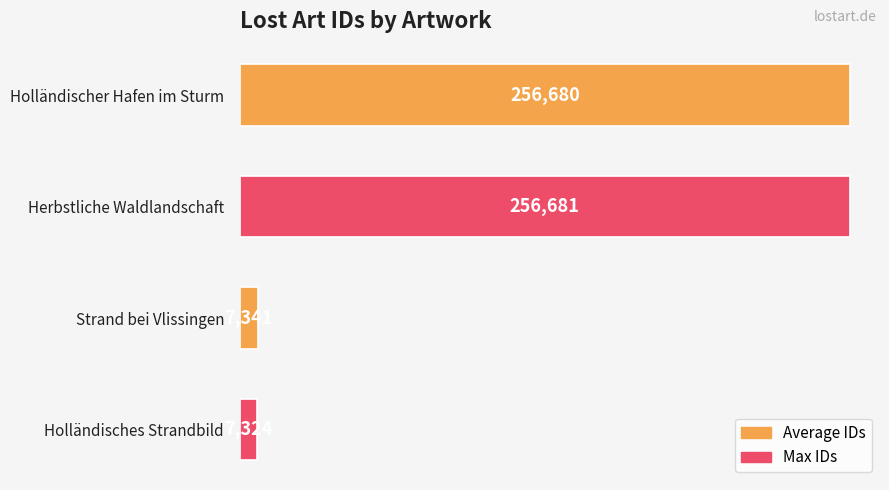

Reading top to bottom, what are all the values shown in this chart?

256680	256681	7341	7324